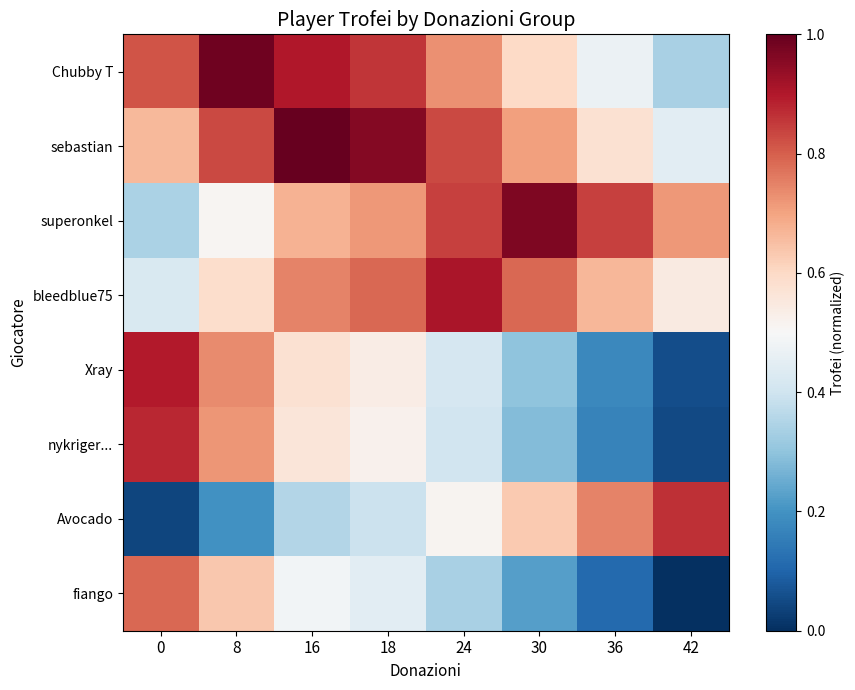

At how many categories does at least one series exceed 0?

8